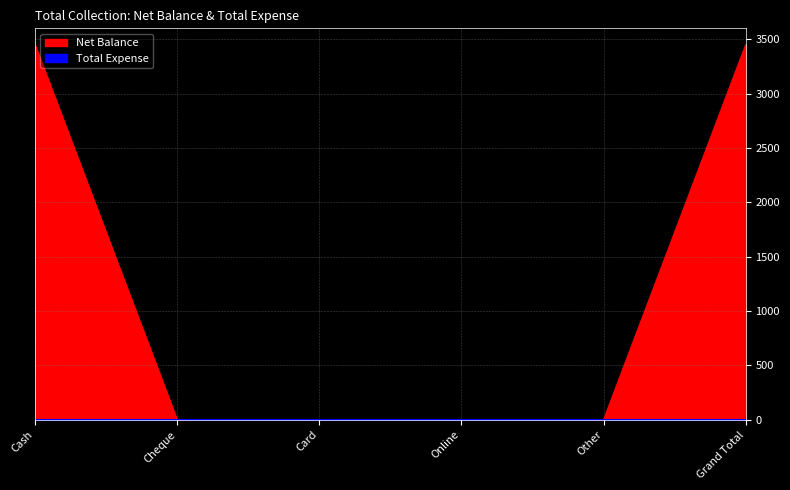

True or false: the data shows 0 at Online.

True